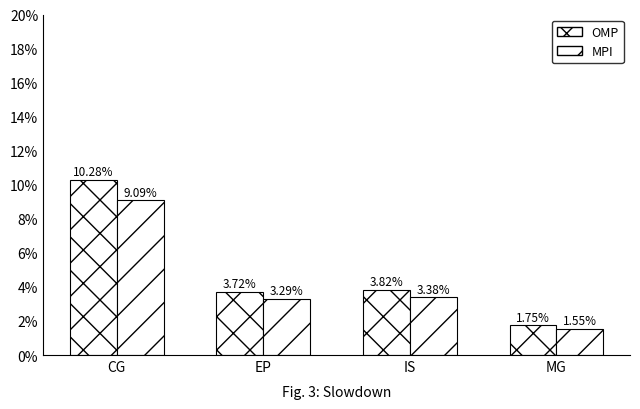

Does the chart contain any negative values?

No